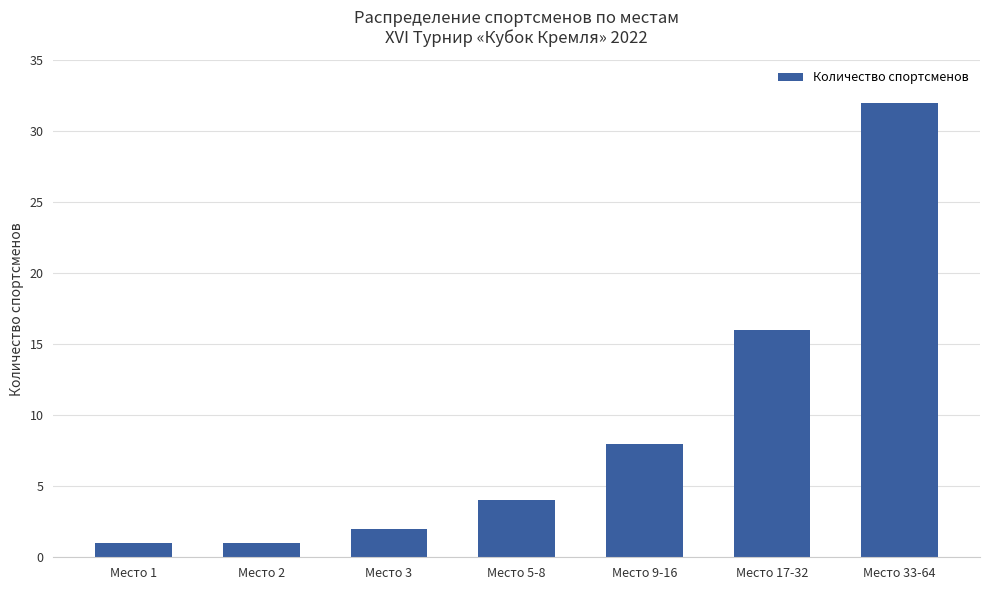

How many values are below 4?

3